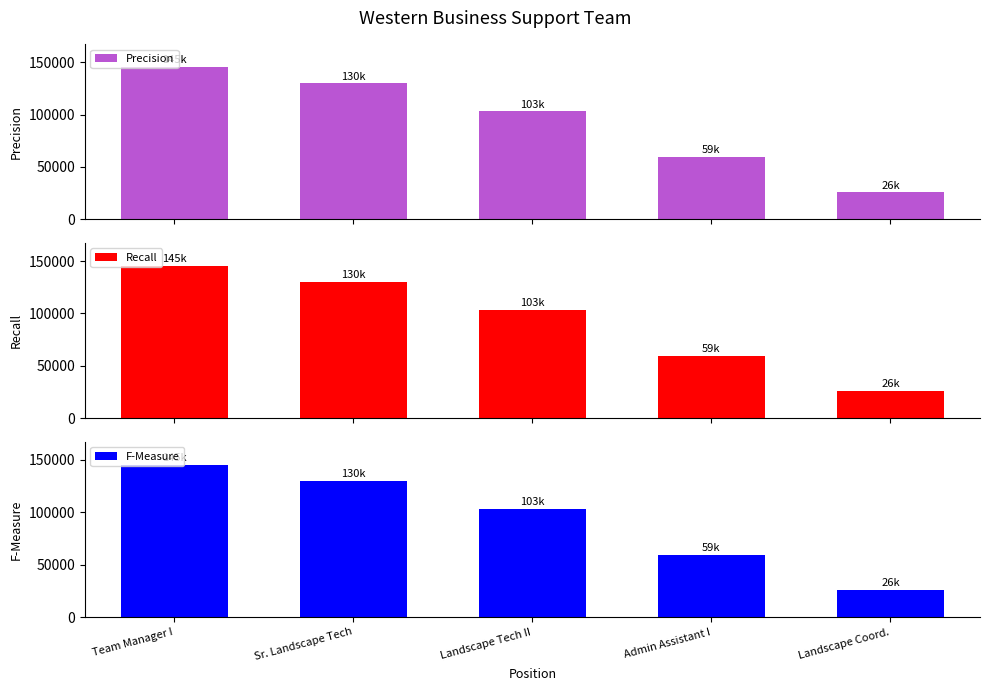

At which label does Recall reach its minimum?

Landscape Coord.